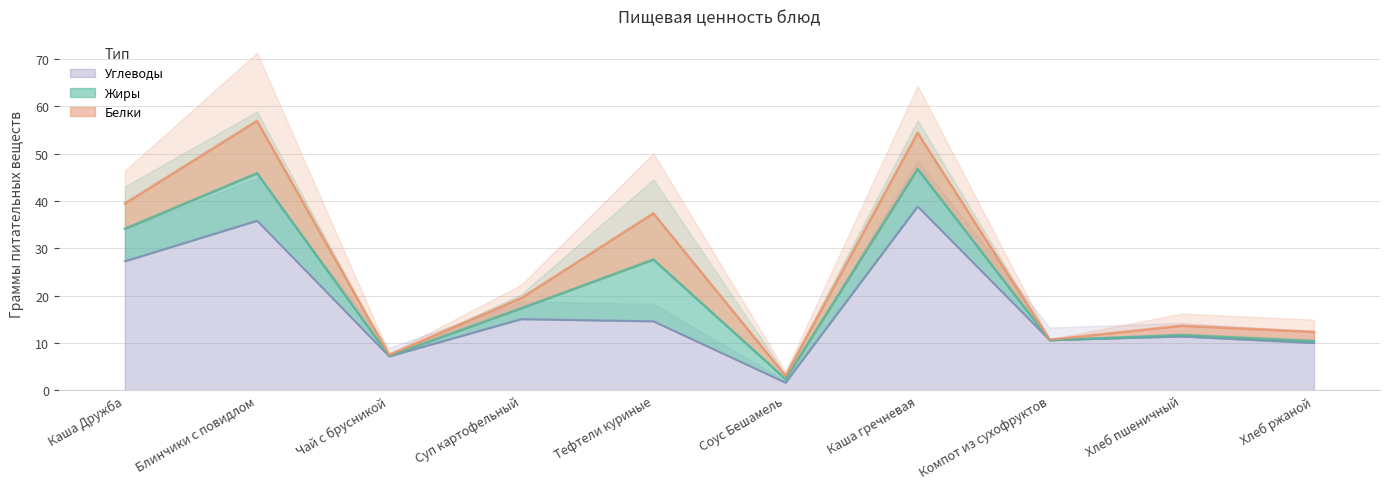

How many values in the Углеводы series exceed 14?

5